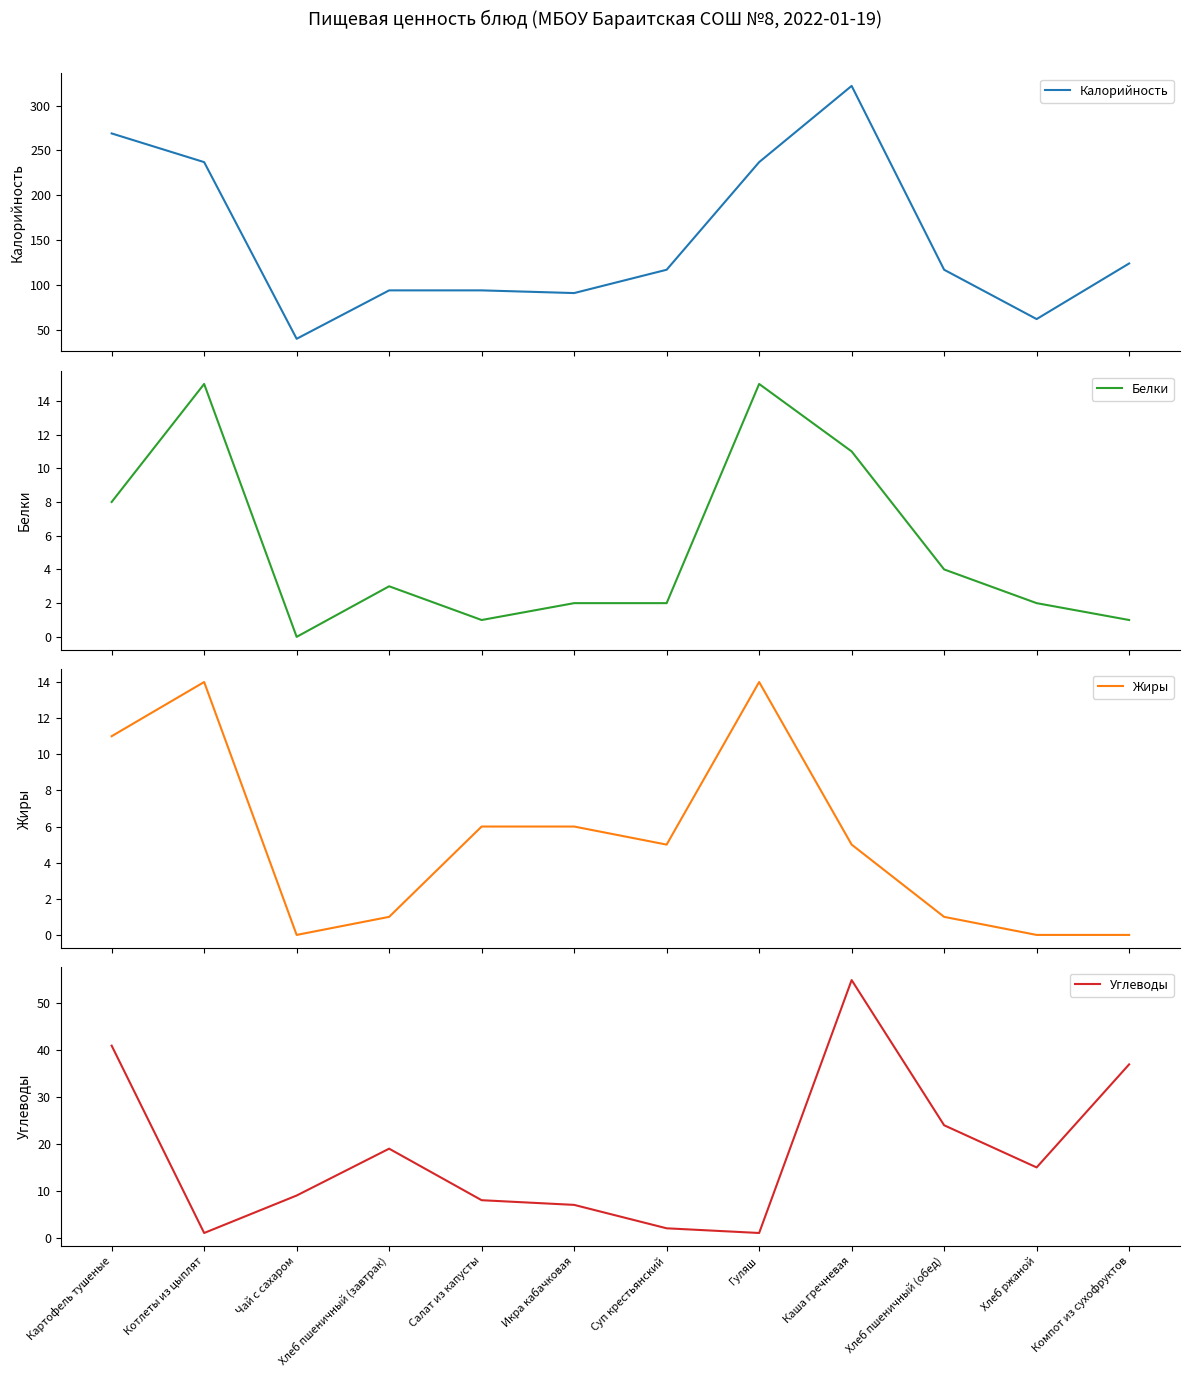

At which category is the sum across all series the highest?

Каша гречневая